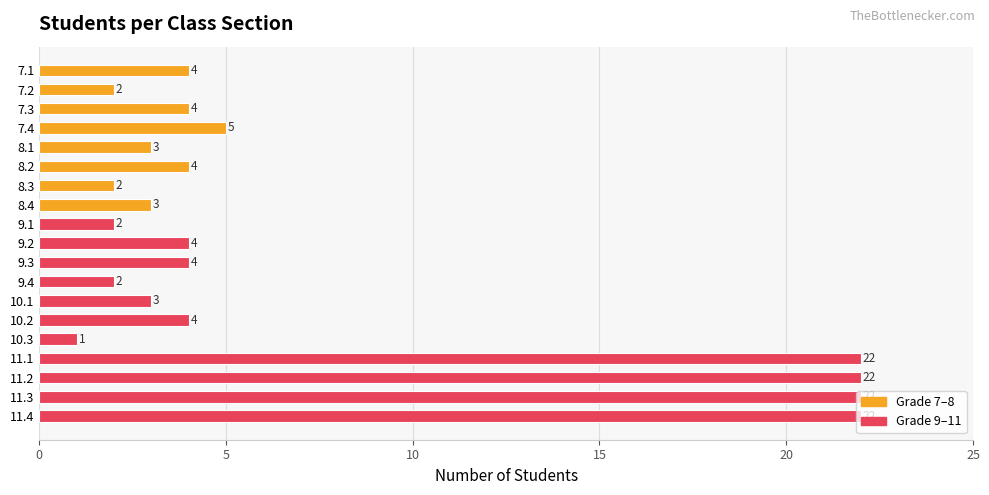

Between 8.2 and 9.4, which is larger?

8.2